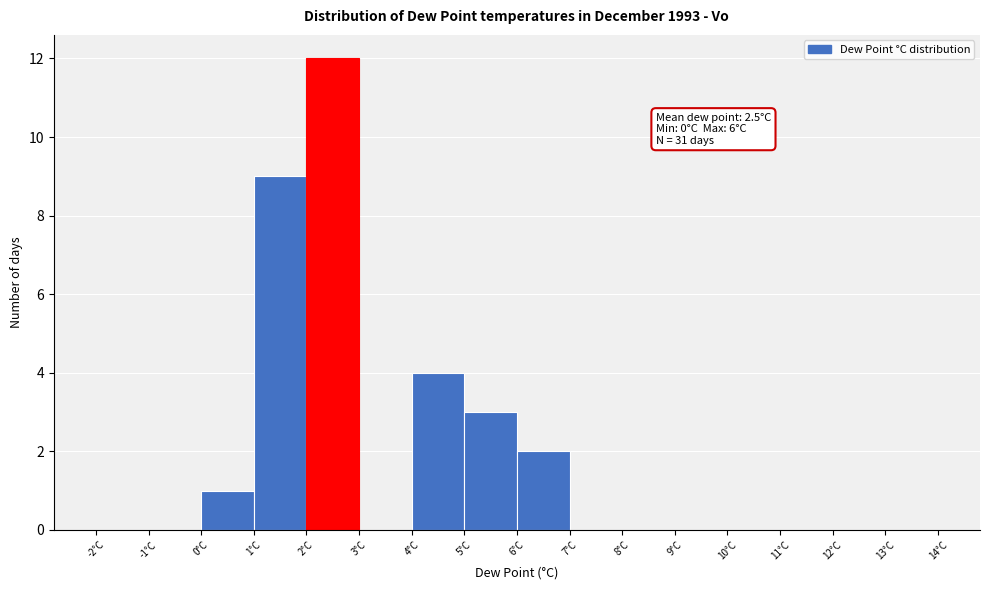

Which range on the x-axis has the tallest bar?

2 to 3